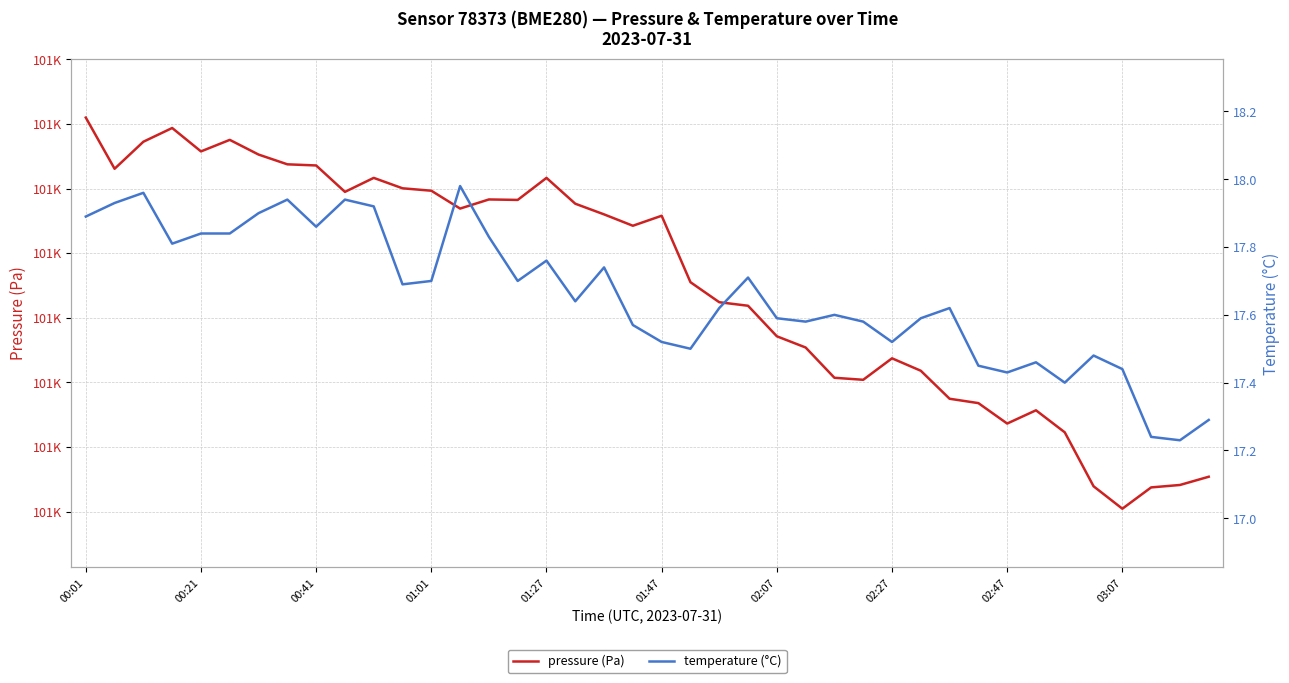

How many data points in pressure (Pa) are above 100964?

20